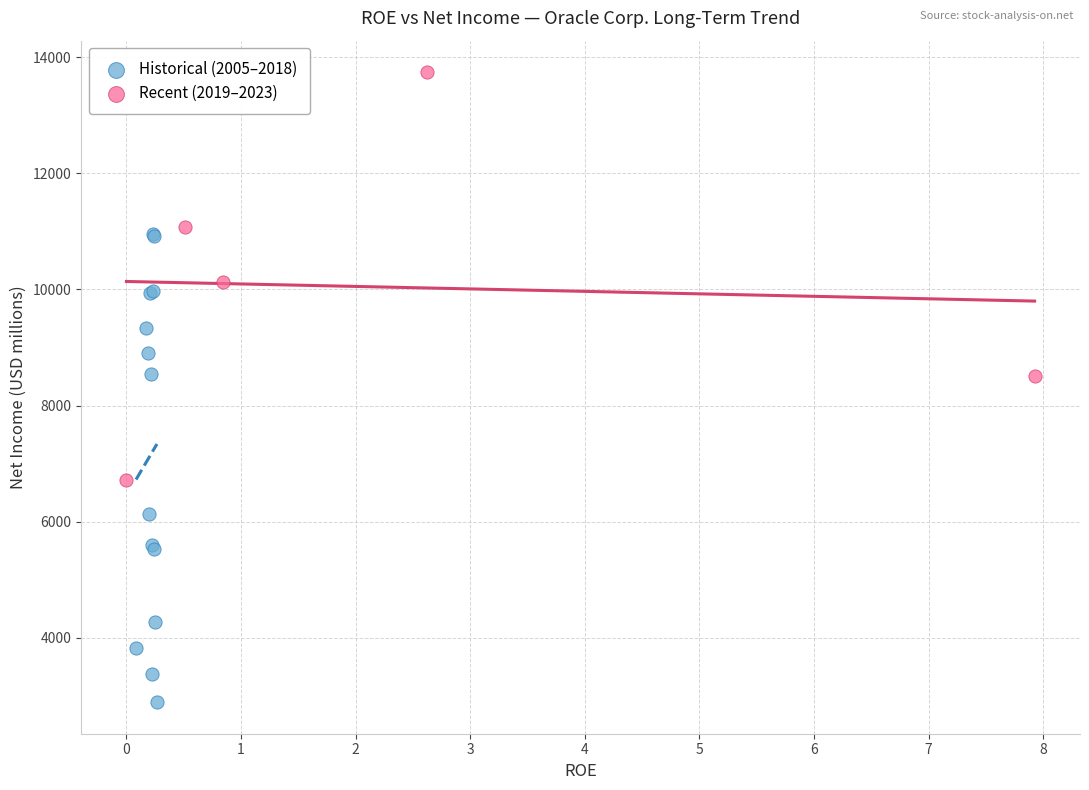

Which series reaches the minimum Y coordinate?

Historical (2005–2018)